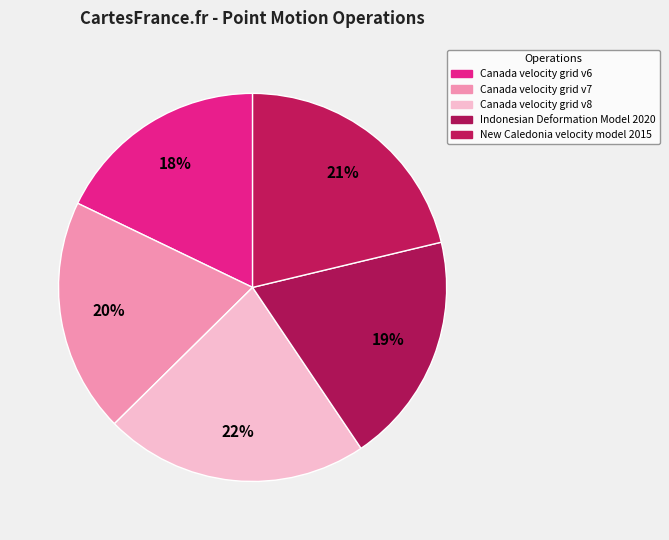

What is the smallest slice in the pie chart?

Canada velocity grid v6